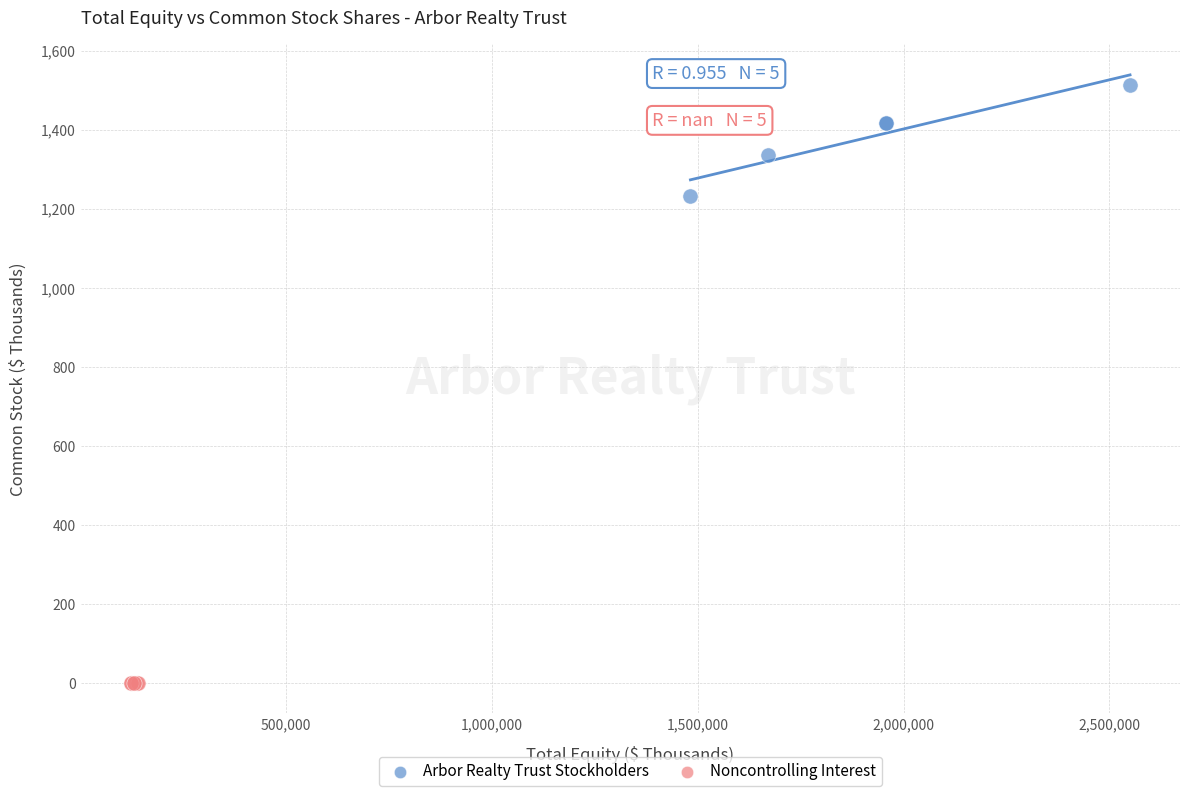

Which series contains the lowest Y value?

Noncontrolling Interest